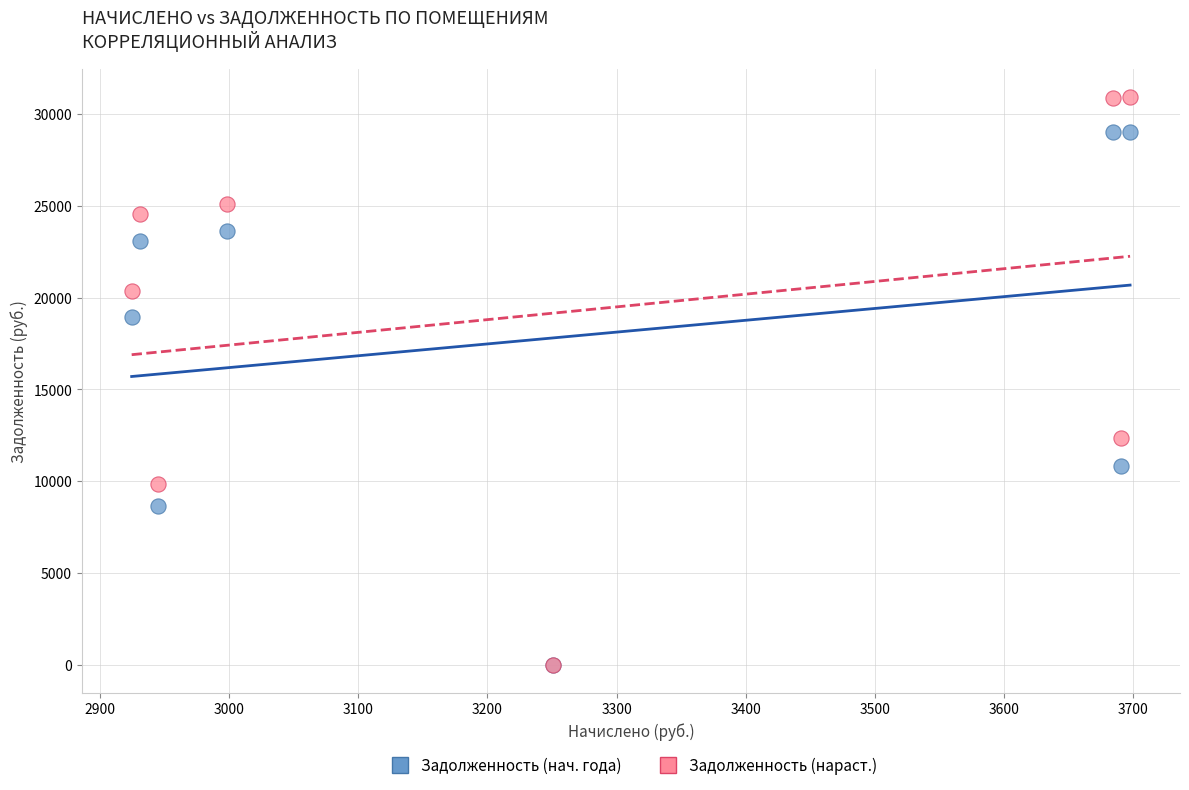

Across all series, what Y value is closest to 15468?

12347.7